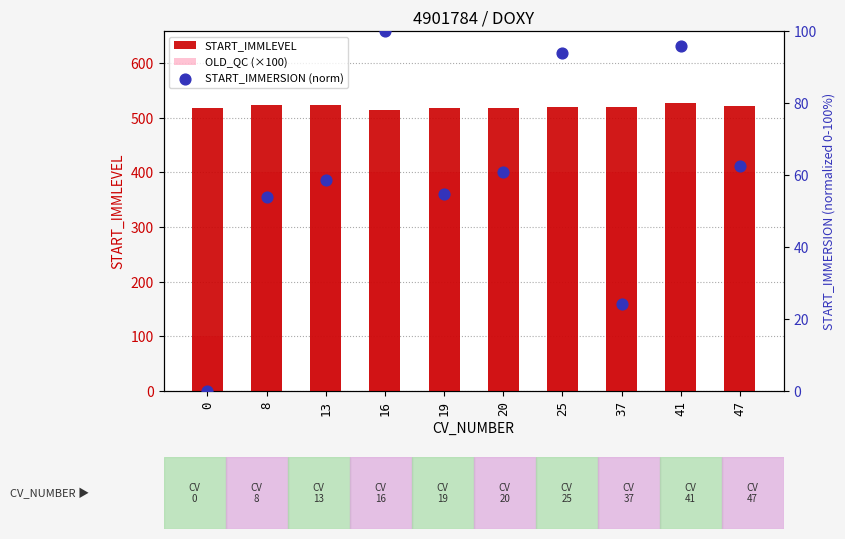

Which series has the largest Y range (max minus min)?

OLD_QC (×100)